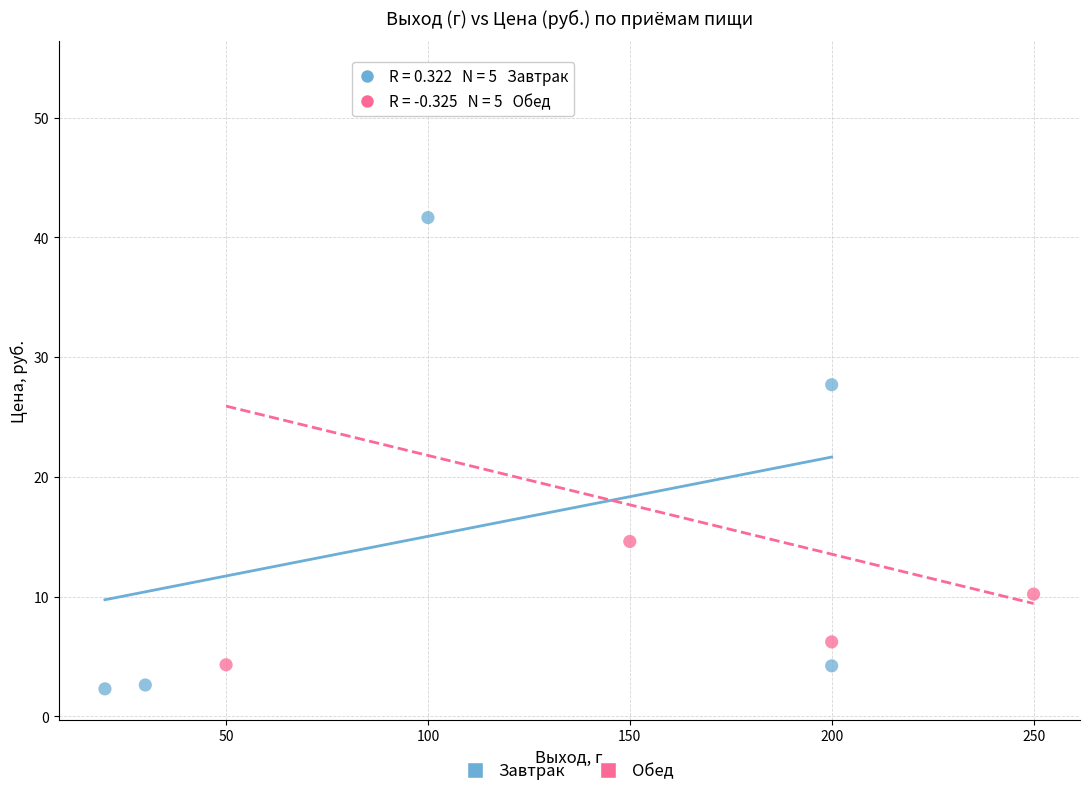

Which series has the largest Y range (max minus min)?

Обед